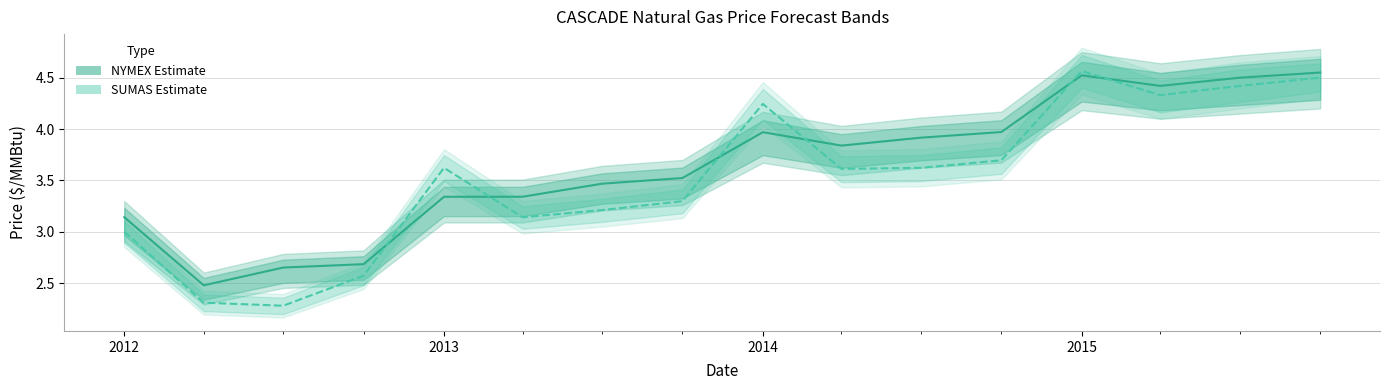

At which category is the sum across all series the highest?

2015